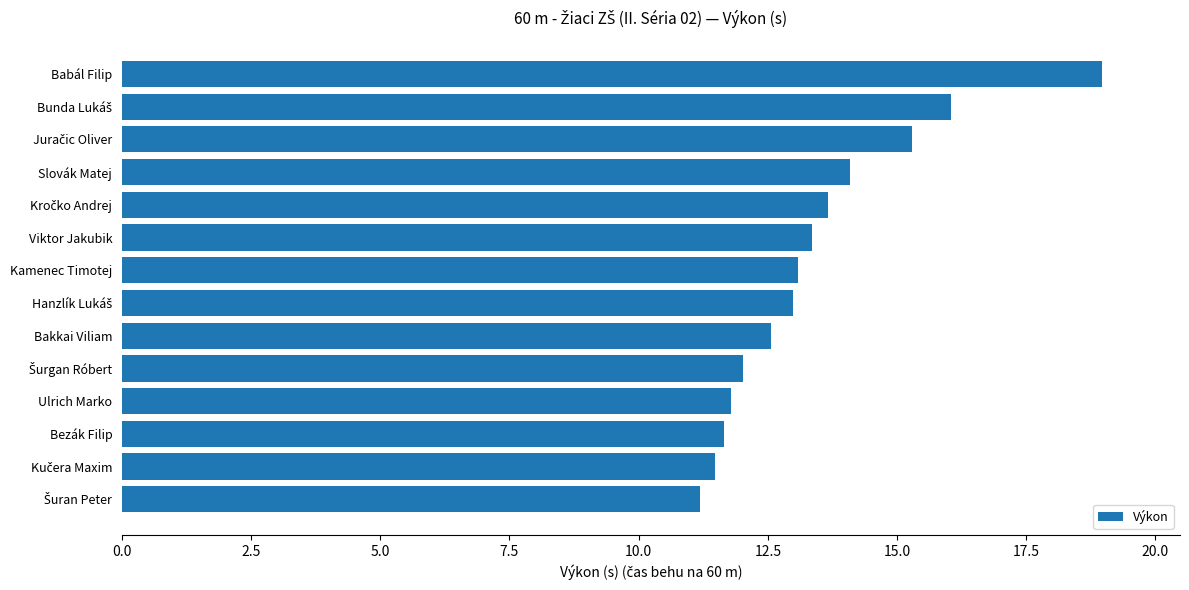

What is the change in value from Viktor Jakubik to Bakkai Viliam?

-0.8